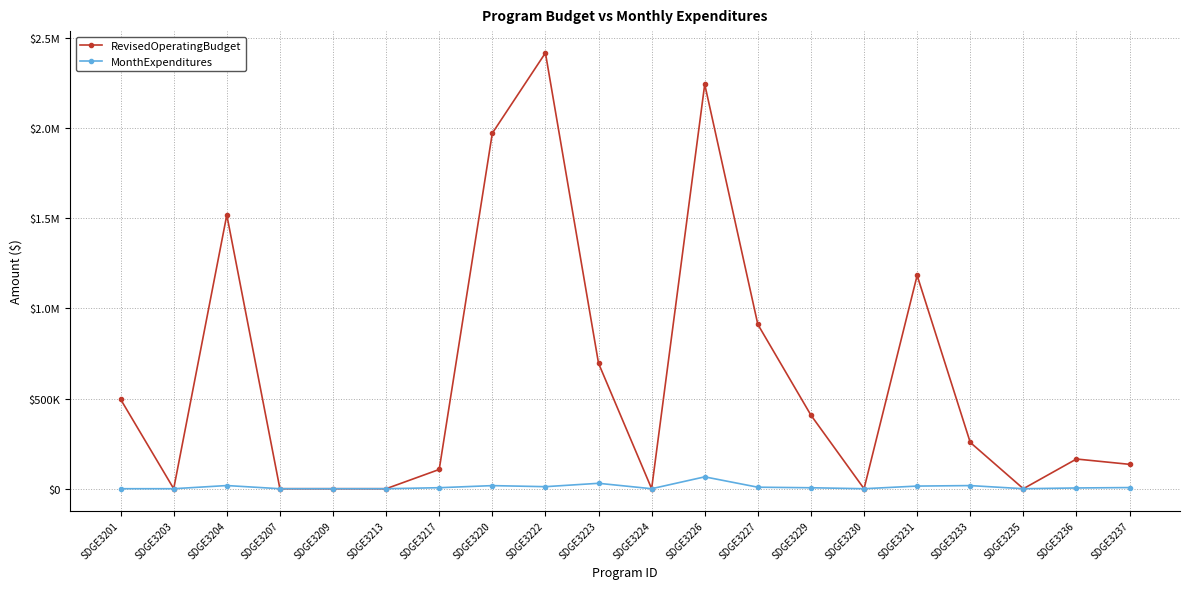

Is this an area chart (filled region under the line)?

No